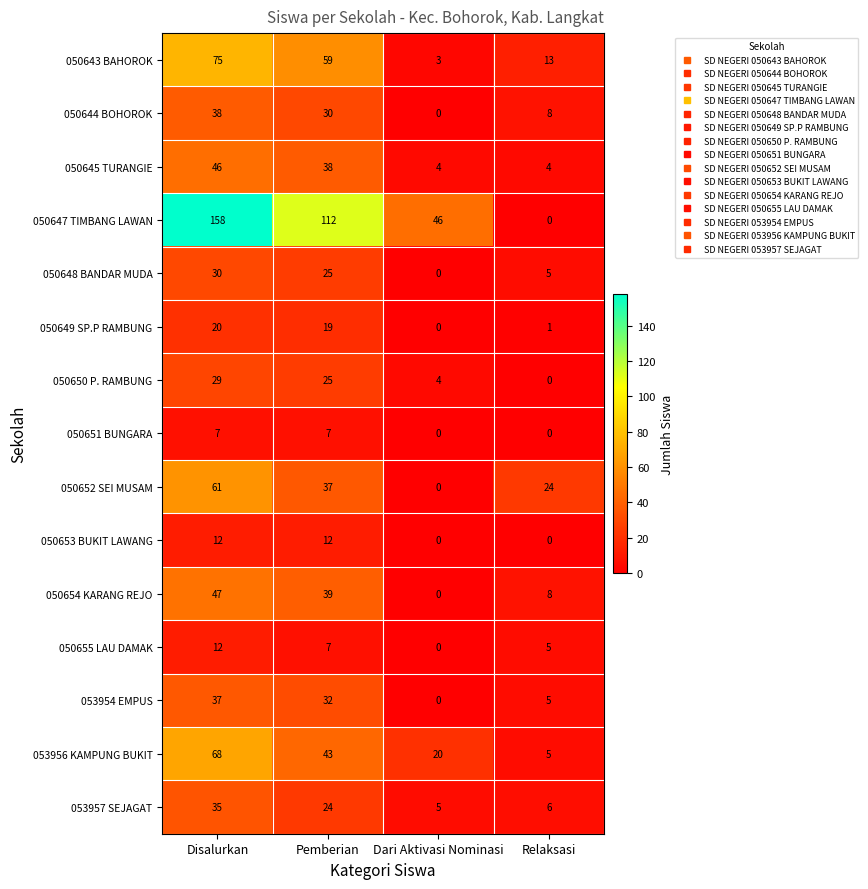

How many values in 053954 EMPUS are above zero?

3